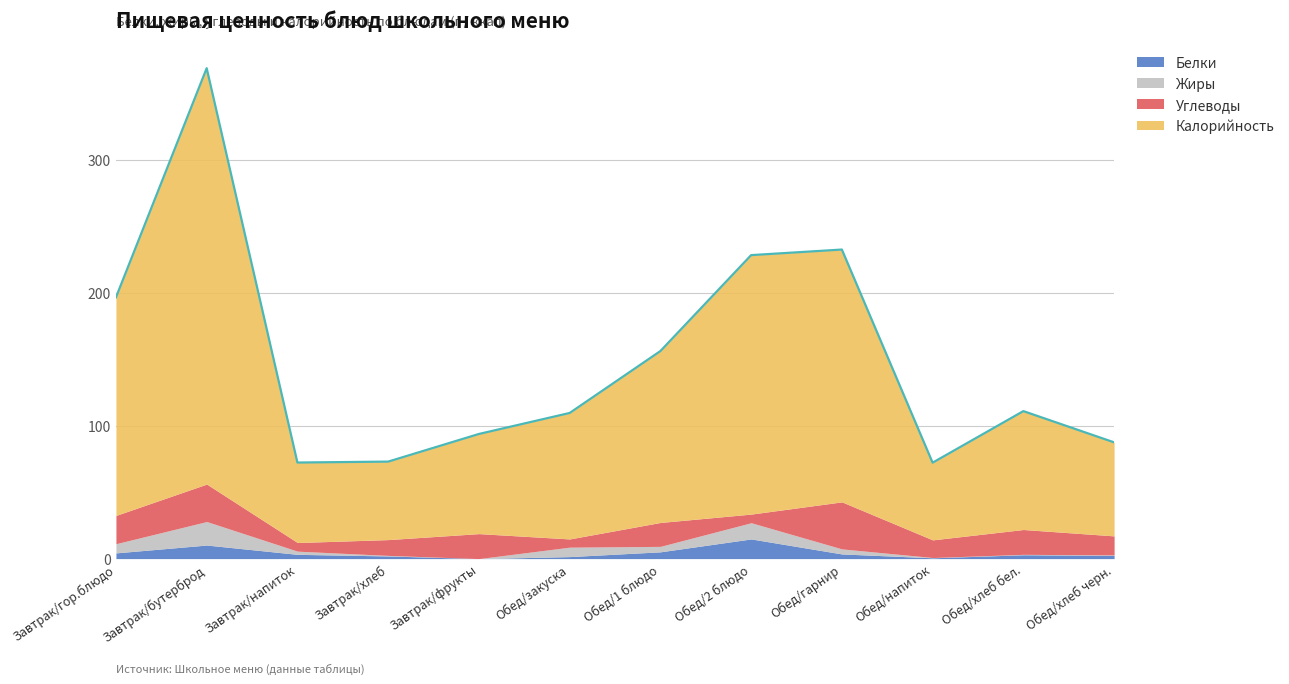

How many data points in Калорийность are above 94?

6